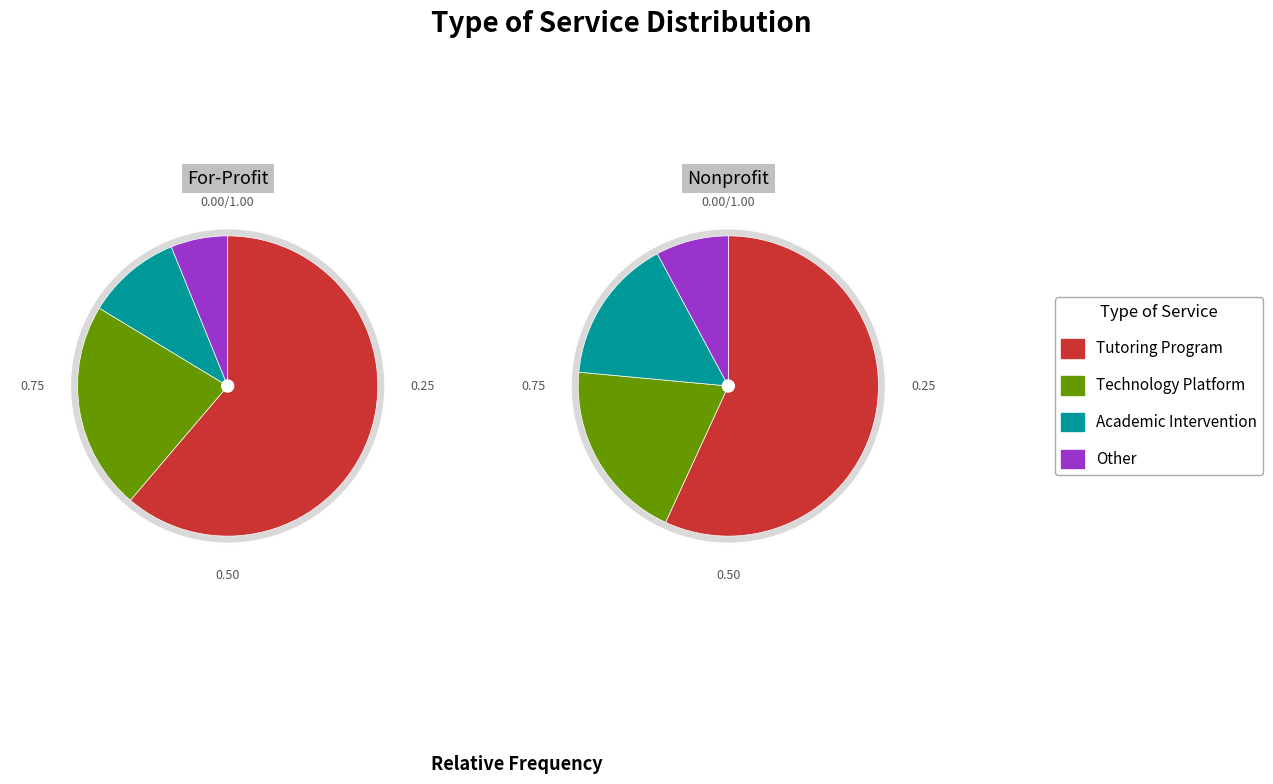

True or false: Tutoring Program accounts for 51% of the total.

False